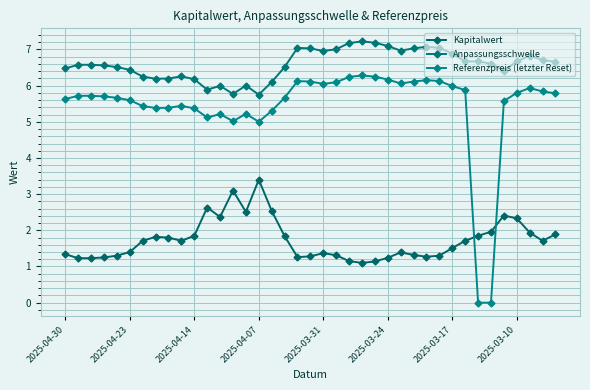

Does the chart have visible grid lines?

Yes